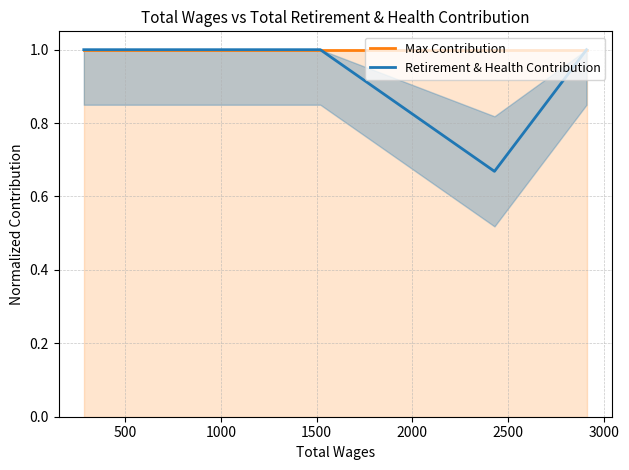

The value of Max Contribution at 500 is 1.0. True or false?

True